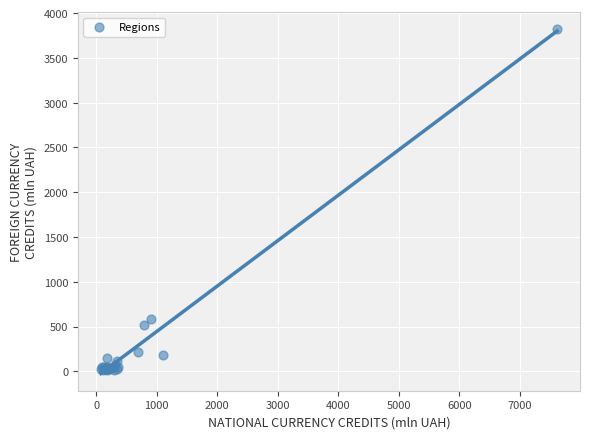

What Y value in the scatter plot is closest to 1916?

589.6